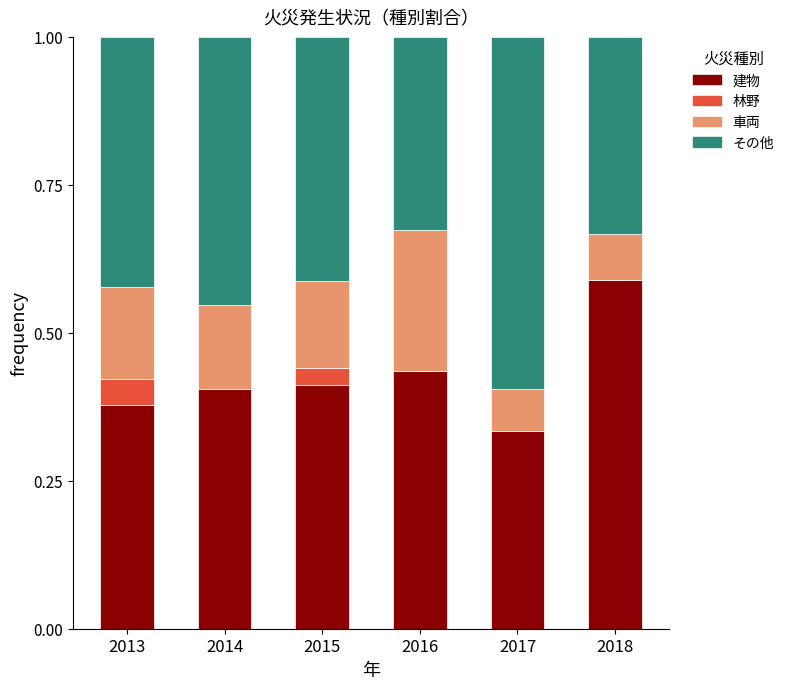

What is the total value across all series at 2016?

1.0